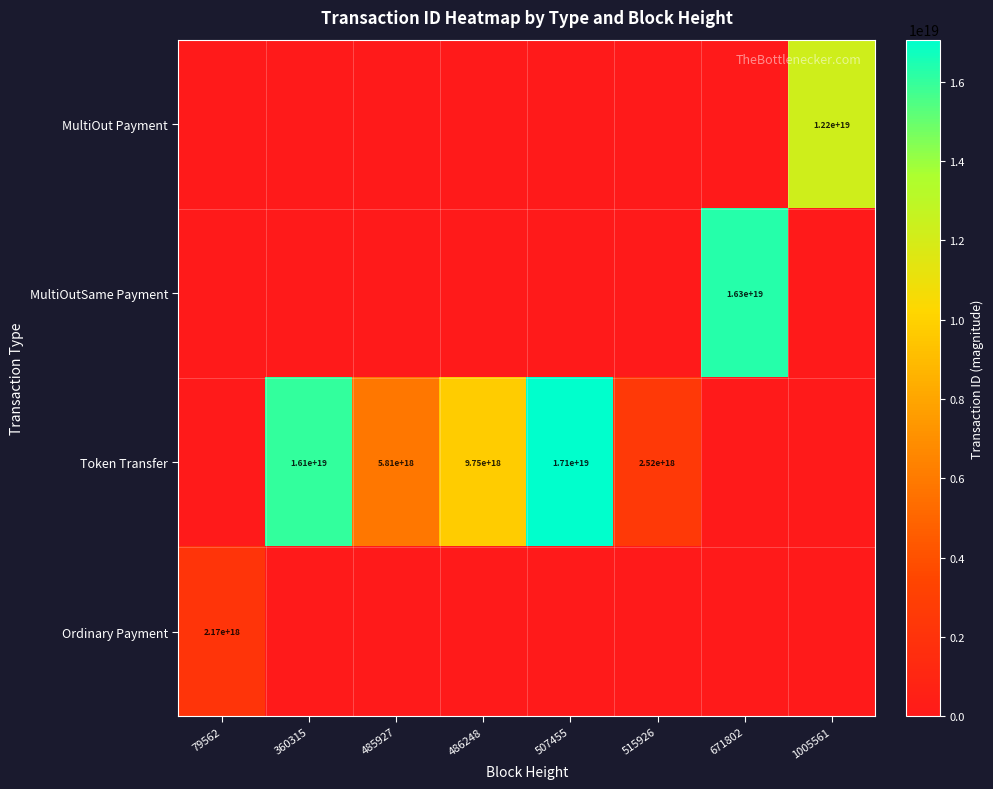

What is the spread (max minus min) of values at 671802?

16296278964366901248